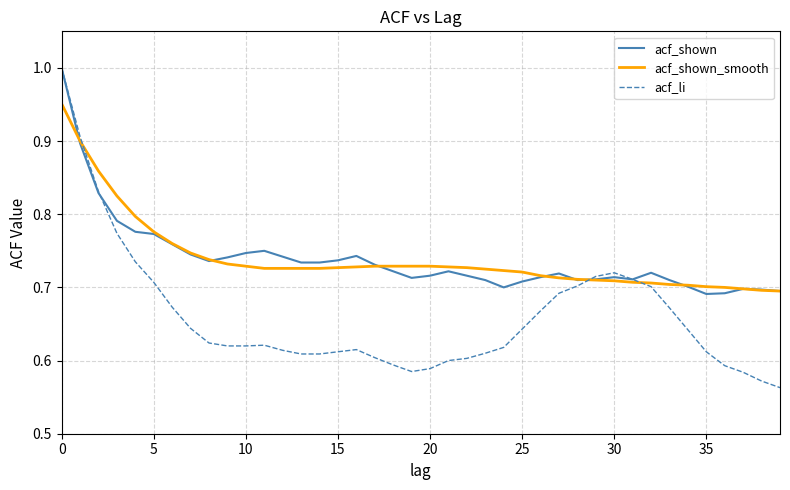

Which series has the widest spread of values?

acf_li